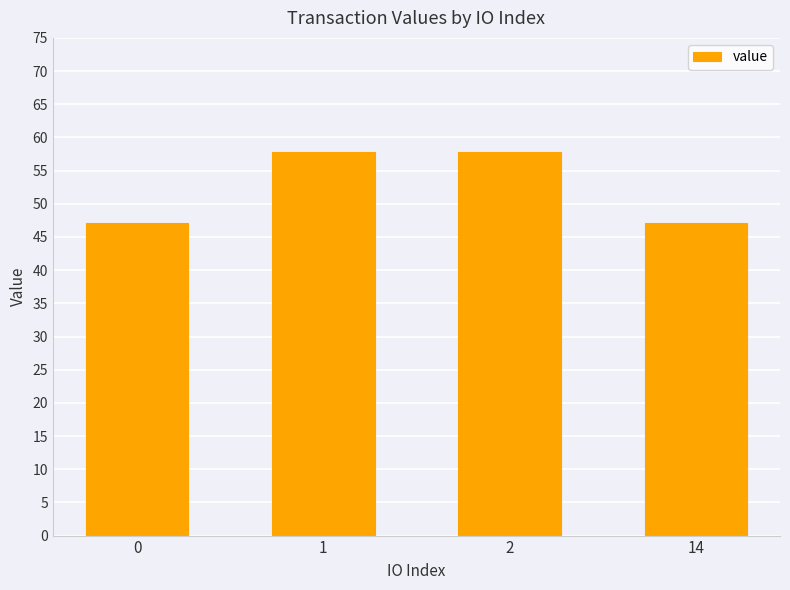

What is the change in value from 0 to 1?

+10.8